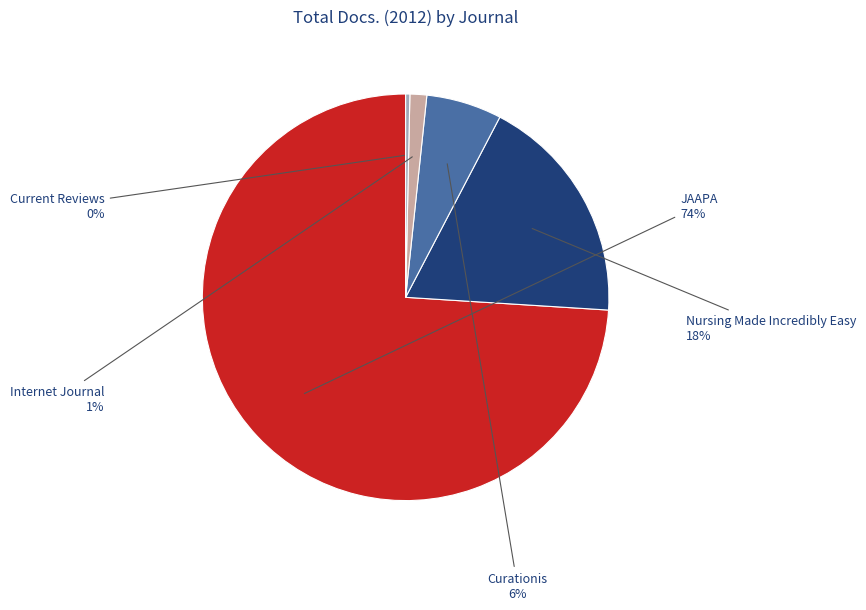

Is there a majority slice in this chart?

Yes